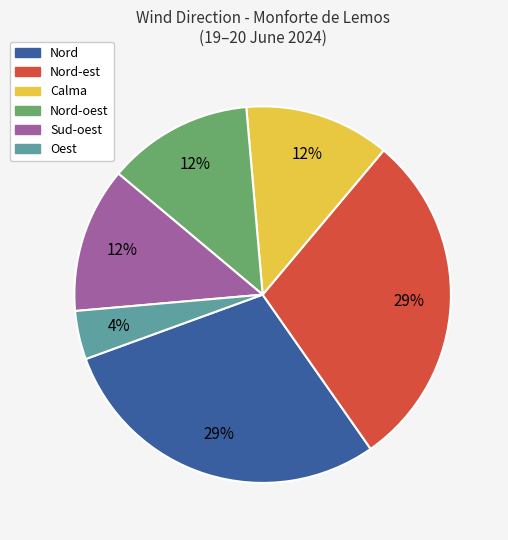

Count the number of slices in the pie.

6